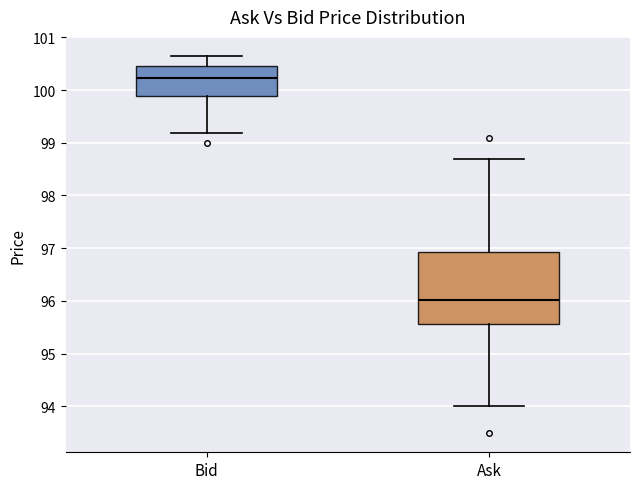

Reading left to right, read every box against the y-axis: the position of its median line, the range the box covers, and the ends of its whiskers. The values are not printed on the chart, so give them approximately, as read against the axis.

Bid: median 100.2, box 99.9 to 100.5, whiskers 99.2 to 100.7
Ask: median 96.0, box 95.6 to 96.9, whiskers 94.0 to 98.7